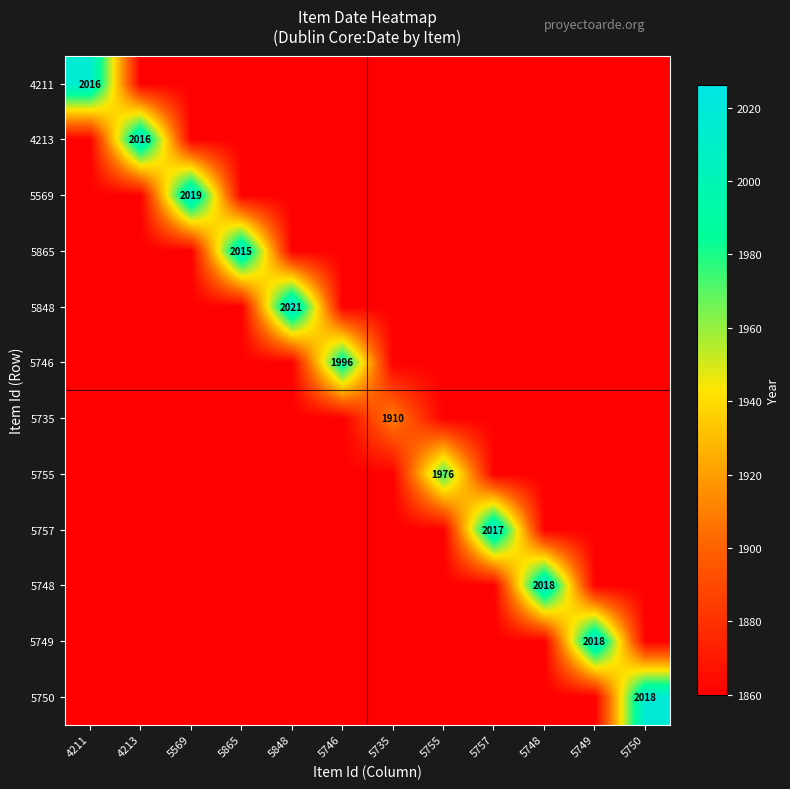

True or false: 5755 has a value of 458 at 5755.

False